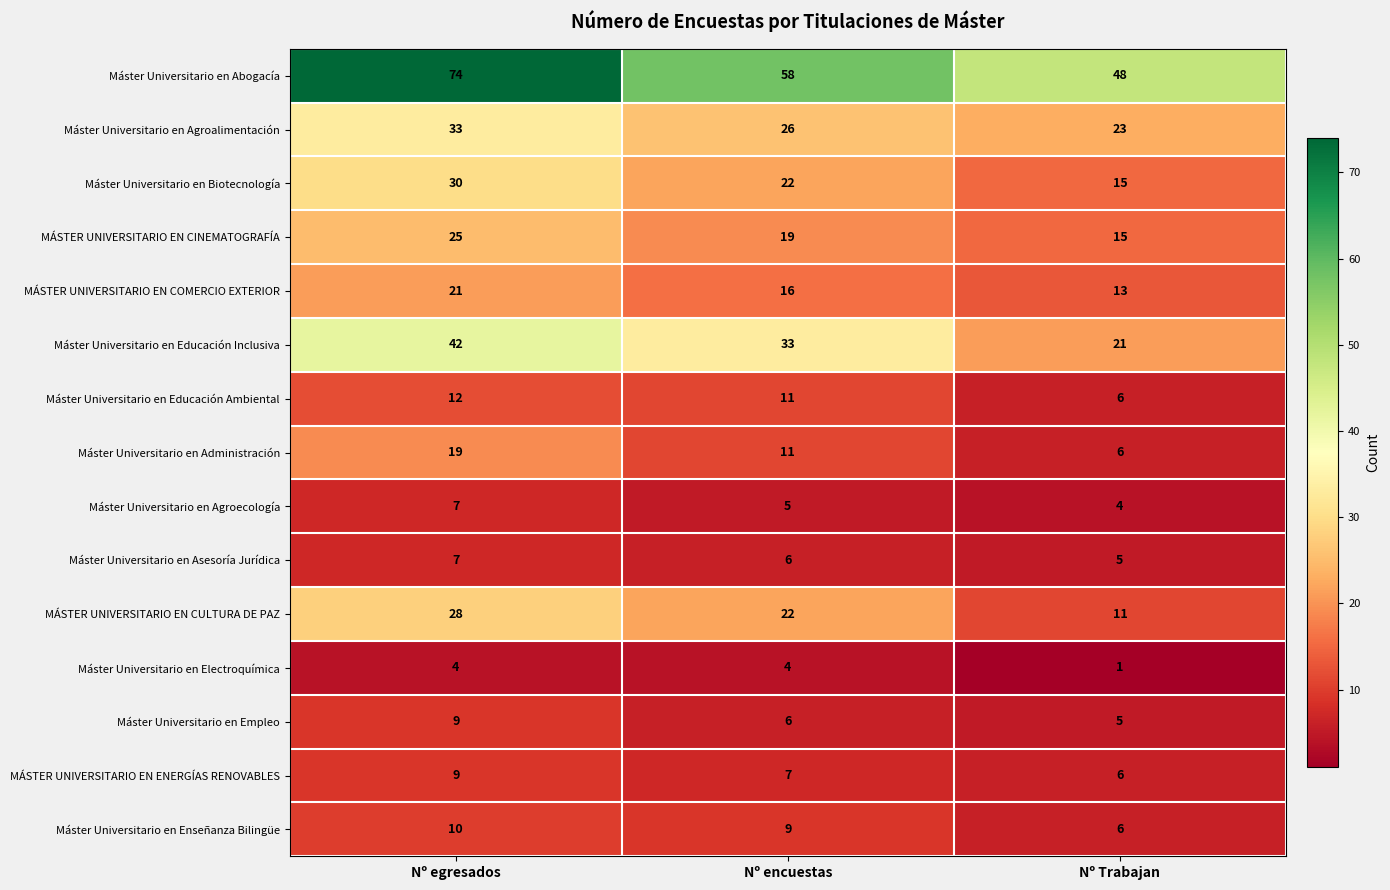

What is the difference between the MÁSTER UNIVERSITARIO EN CULTURA DE PAZ values at Nº egresados and Nº encuestas?

6